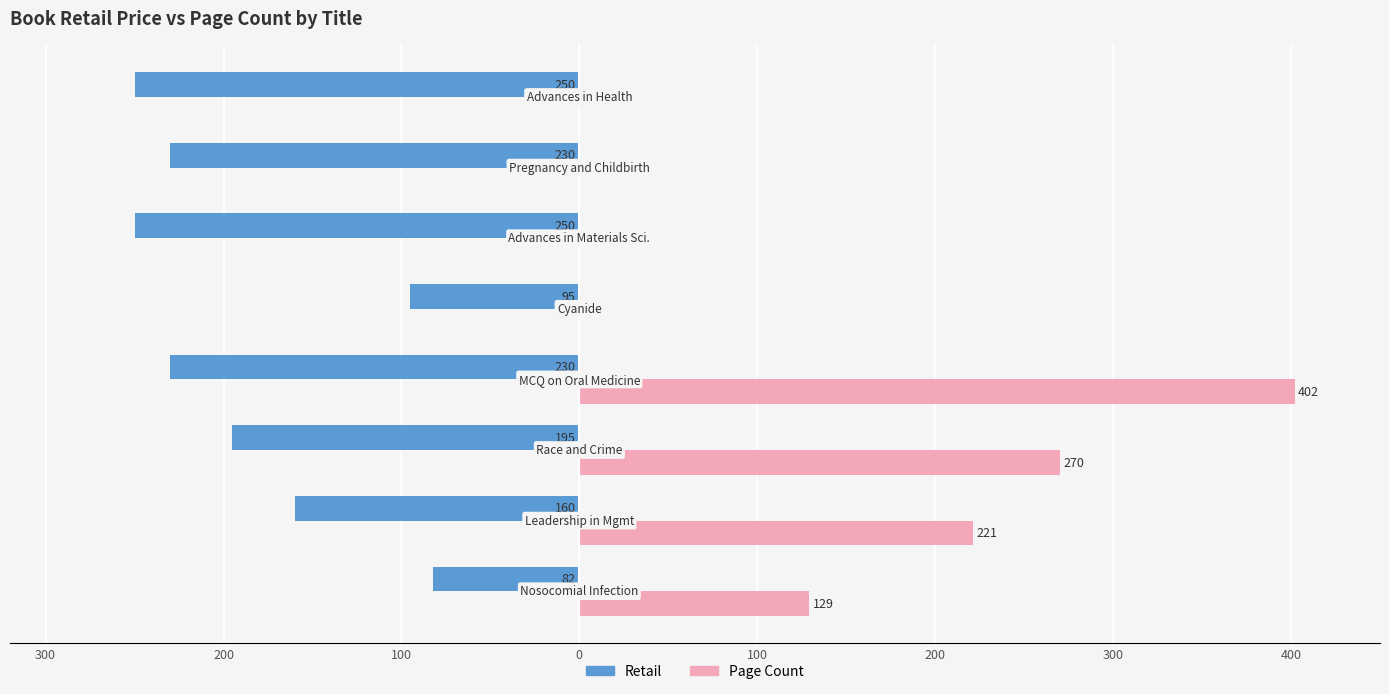

What are all the series names shown in the legend?

Retail, Page Count